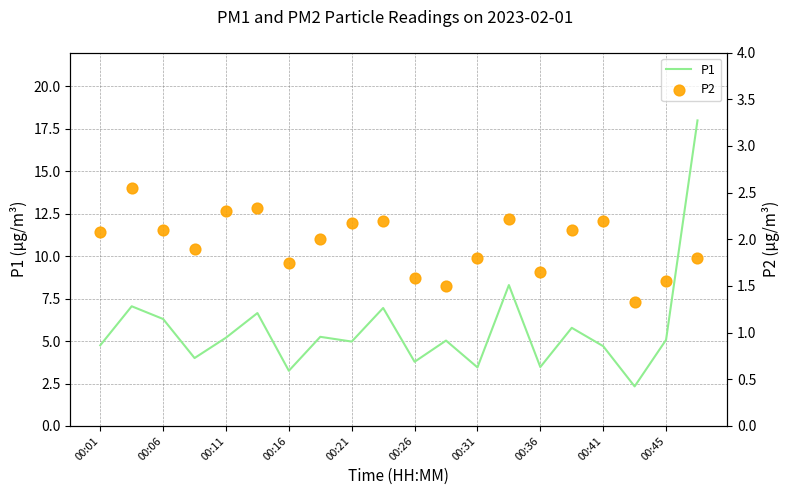

Which series has the largest Y range (max minus min)?

P1